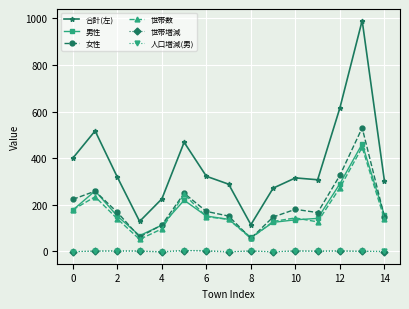

Which series has the largest total across all categories?

合計(左)